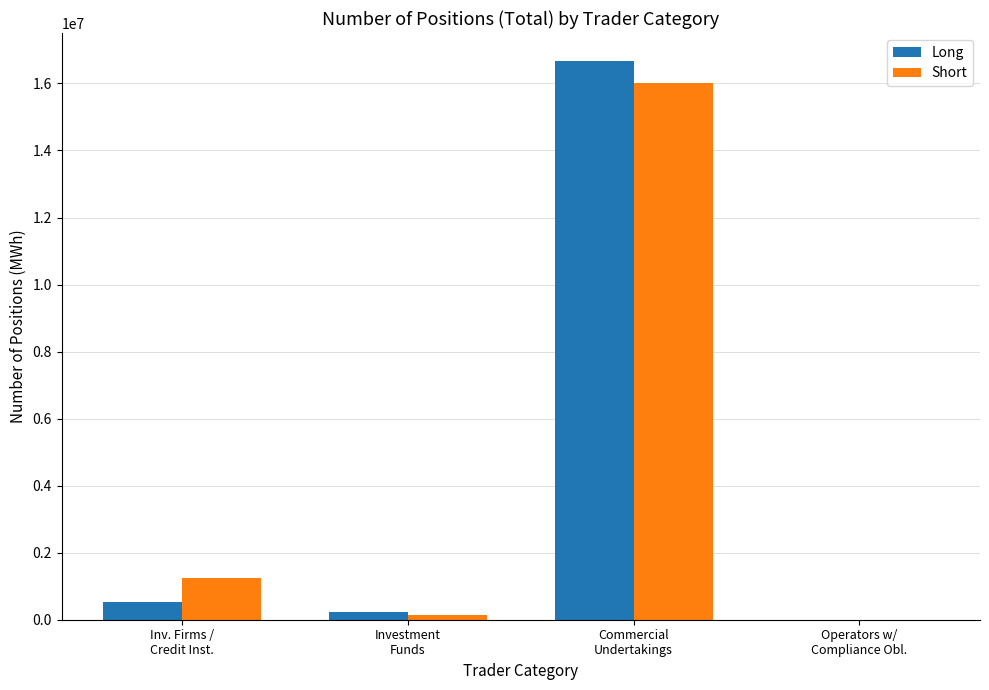

Count the number of data series in this chart.

2